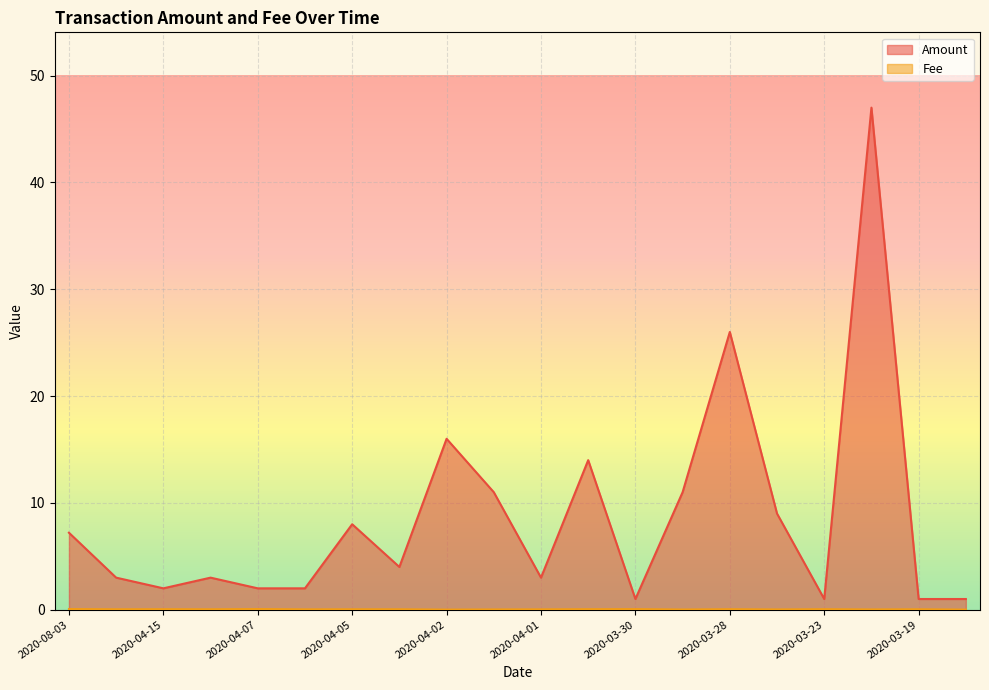

What is the difference between the Amount values at 2020-04-17 and 2020-03-23?

2.0